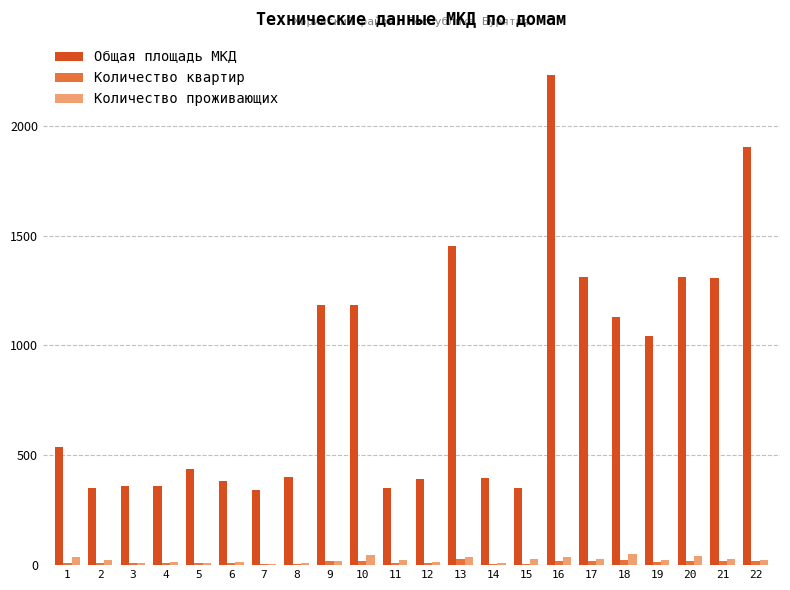

At which category is the sum across all series the highest?

16